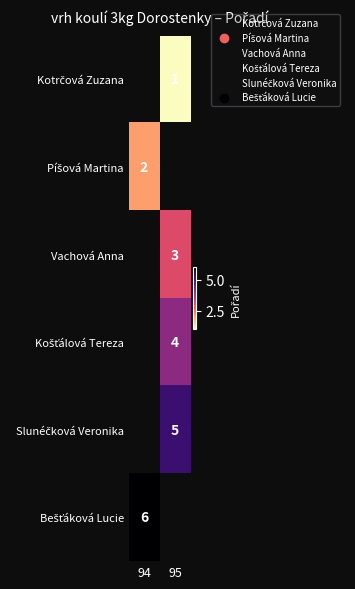

How many distinct data groups are displayed?

6